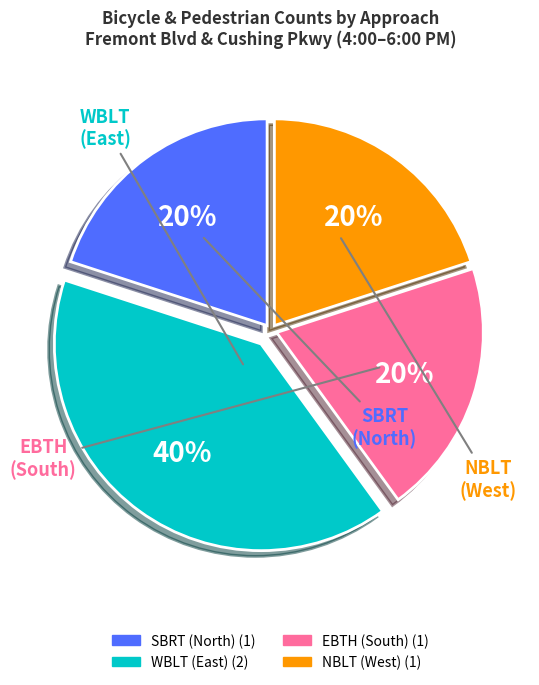

Is the sum of NBLT (West) and SBRT (North) greater than half?

No